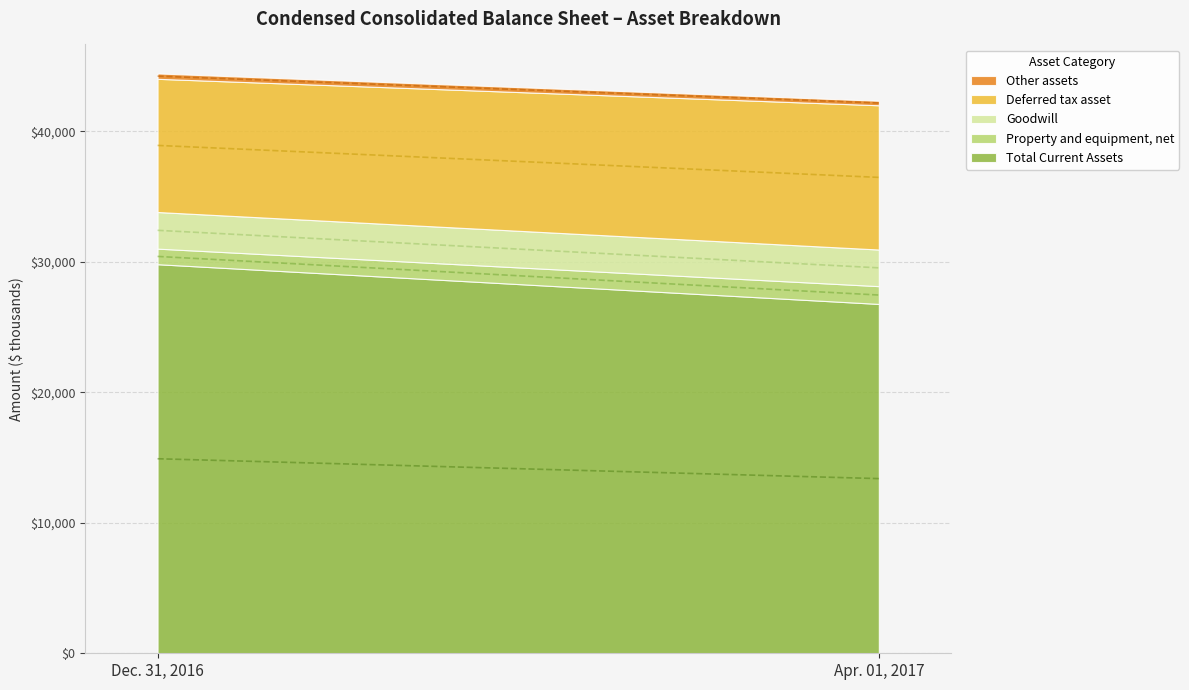

What is the sum of the Apr. 01, 2017 values at Property and equipment, net and Goodwill?

4169